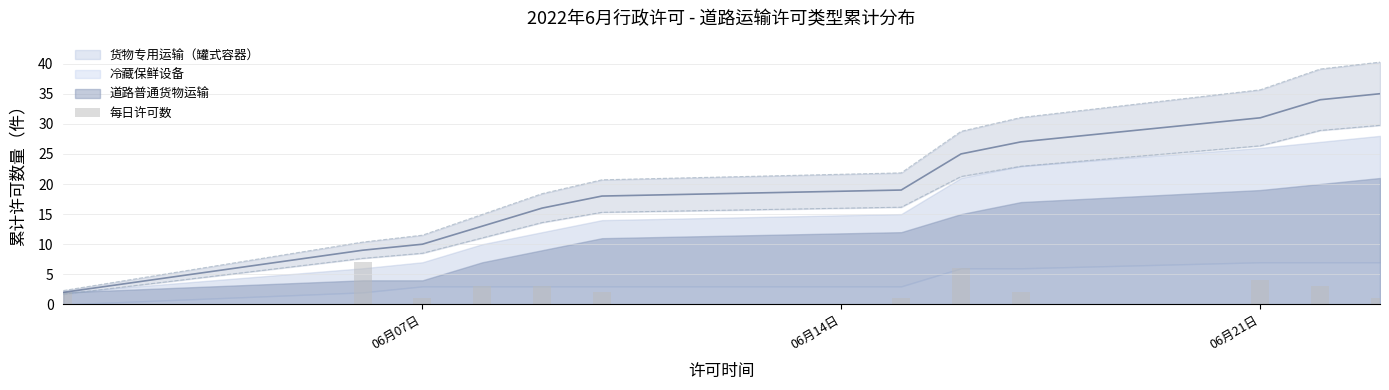

Are the bars horizontal?

No